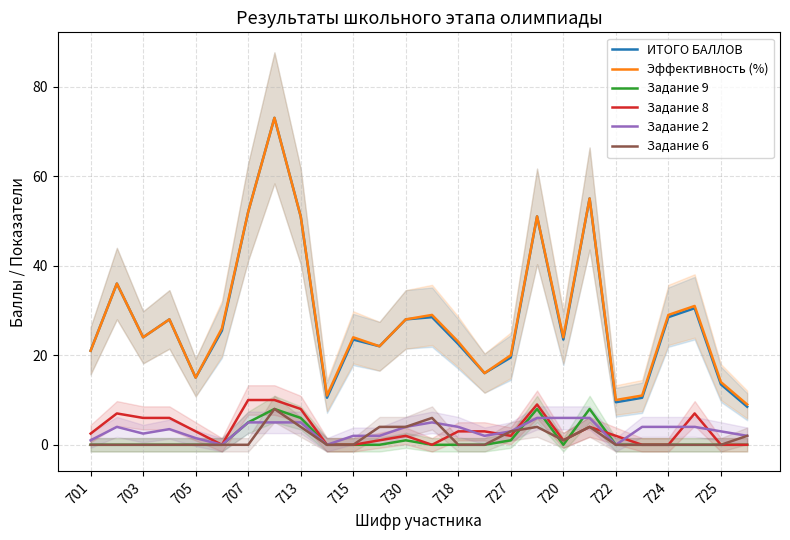

True or false: Задание 9 has a value of 0.0 at 703.

True